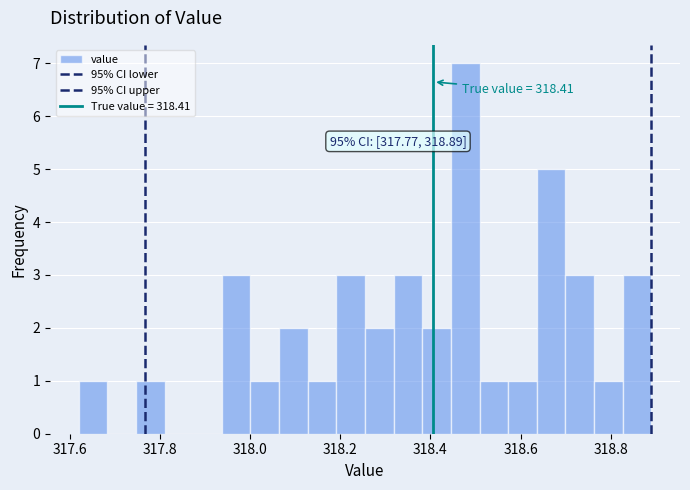

Read against the x-axis, roughly where is the centre of the tallest bar?

318.48